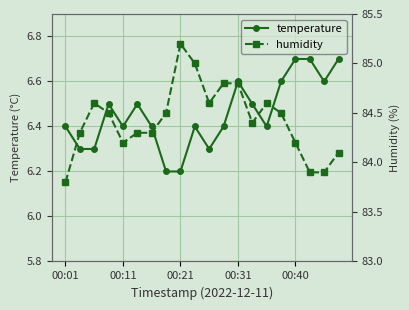

What is the value of the temperature point at the 4th from the left?

6.5